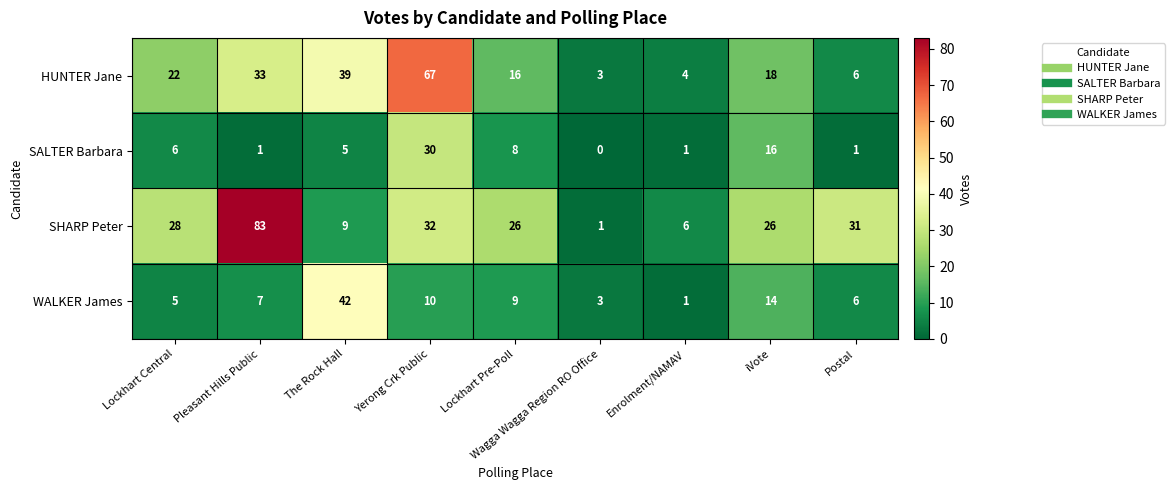

What is the spread (max minus min) of values at Lockhart Central?

23